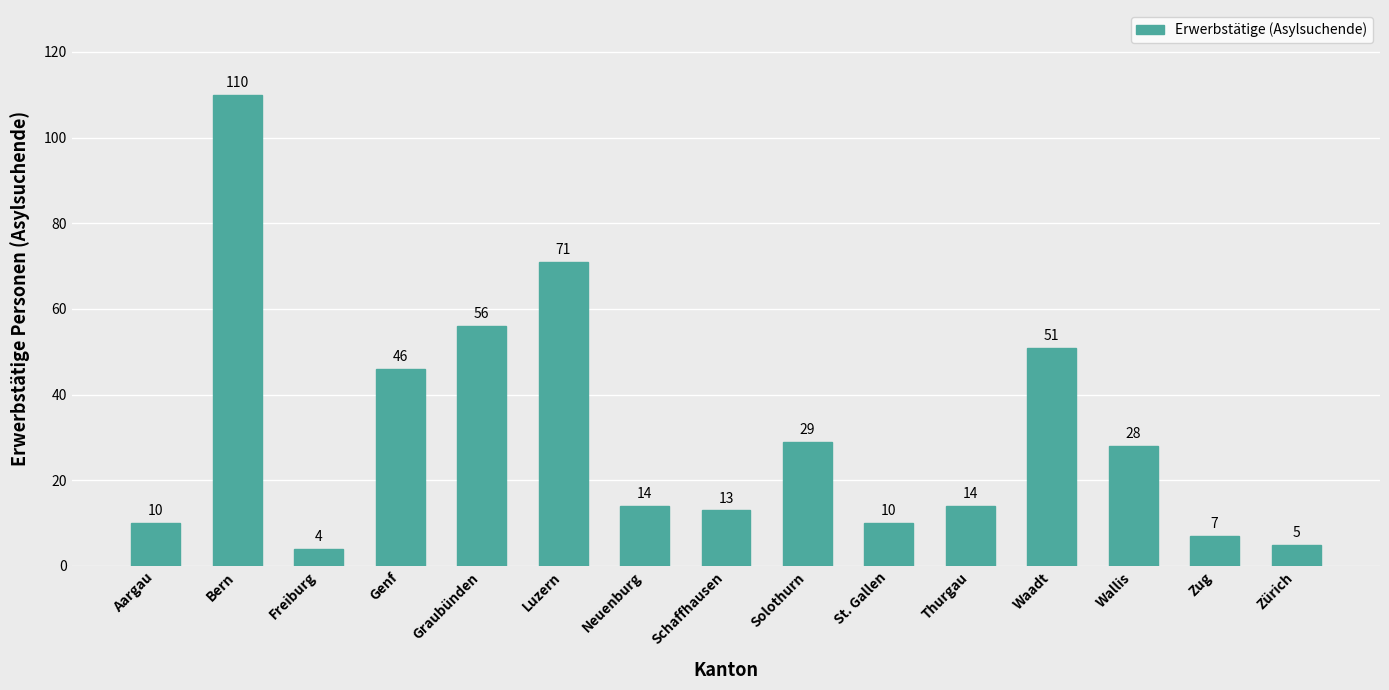

What is the difference between the maximum and minimum values?

106